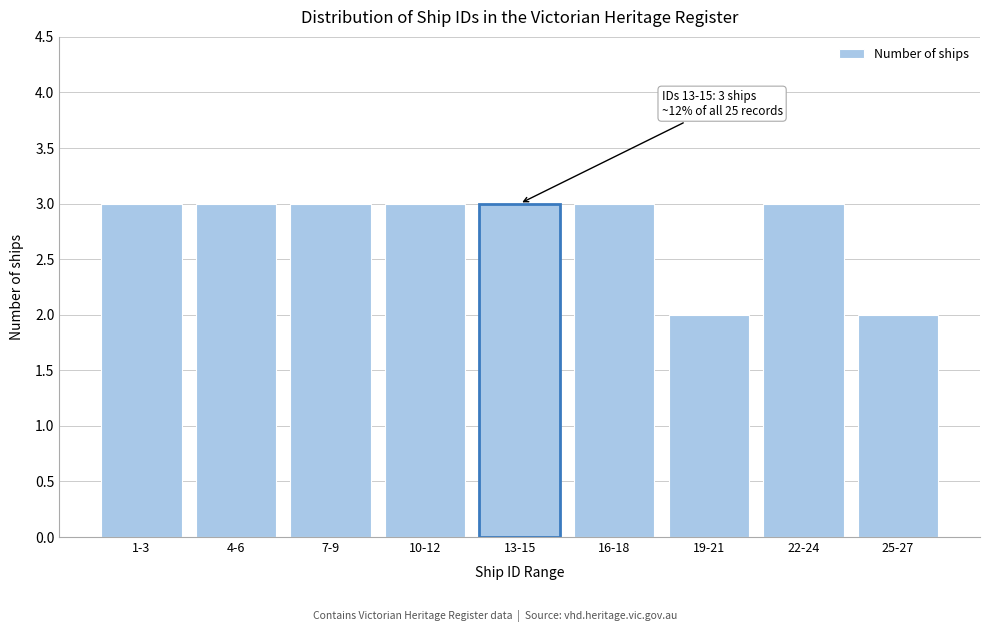

Reading right to left, what are all the values shown in this chart?

25-27=2	22-24=3	19-21=2	16-18=3	13-15=3	10-12=3	7-9=3	4-6=3	1-3=3